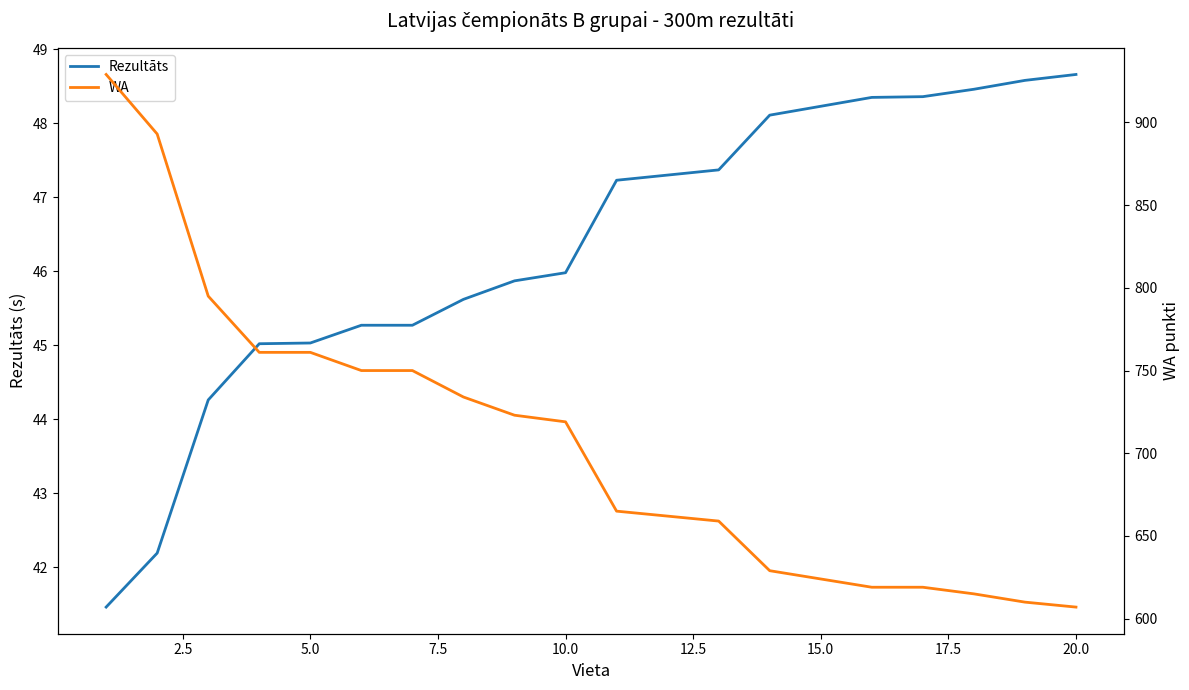

The value of Rezultāts at 5.0 is 63.6. True or false?

False